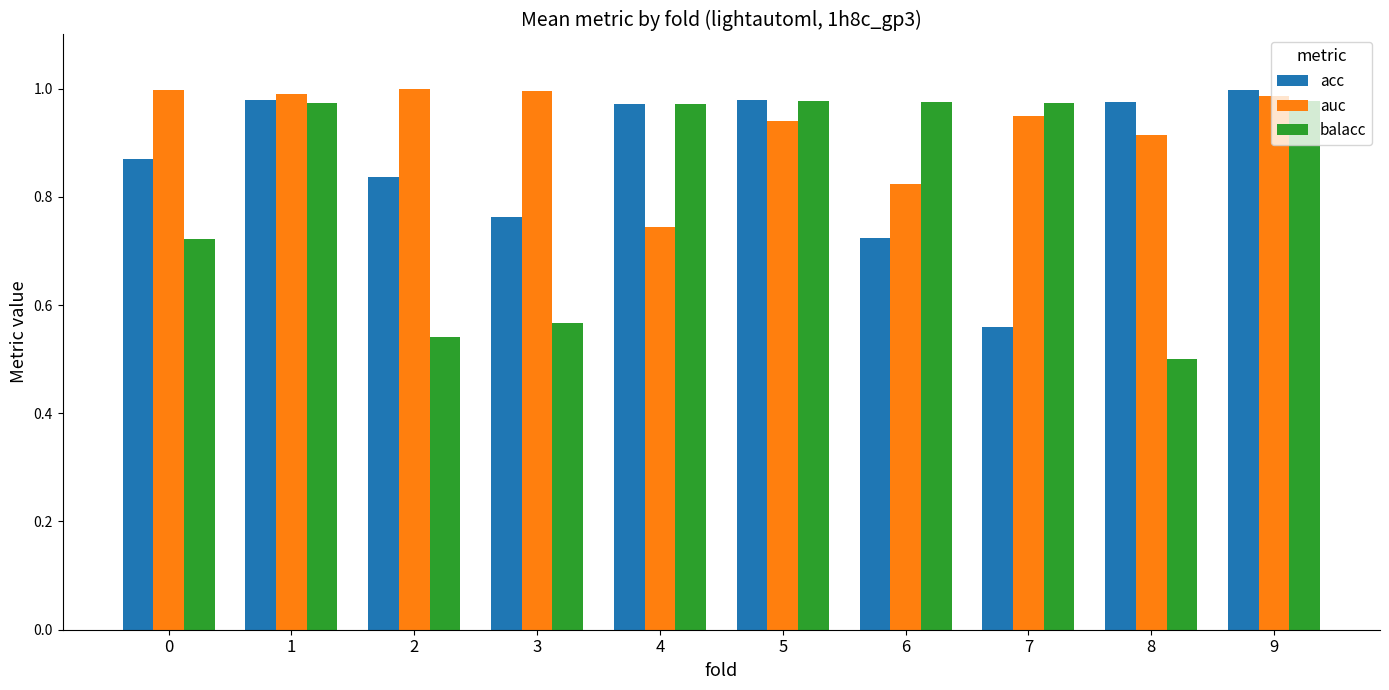

At which label is acc closest to 0?

7